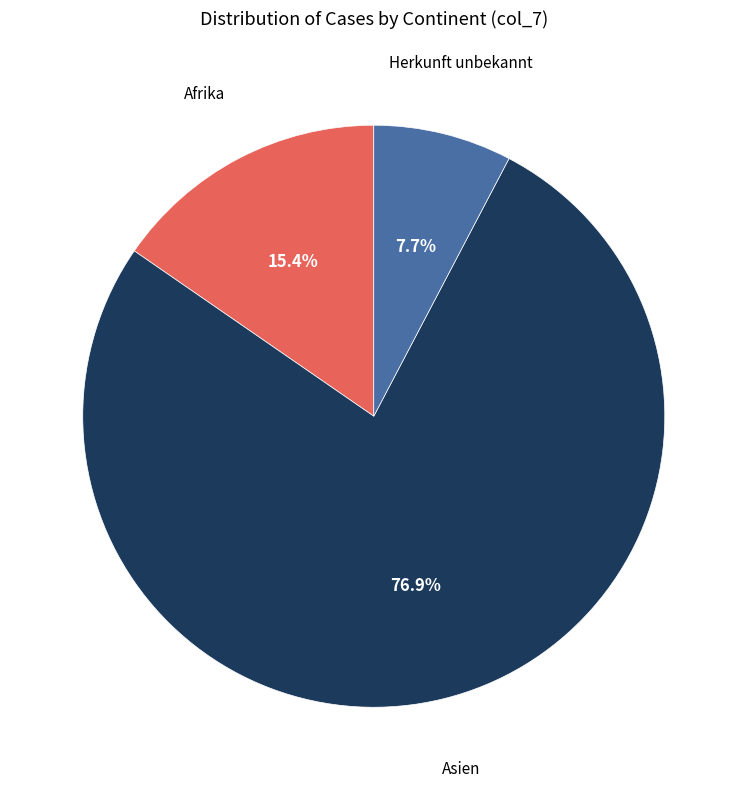

Is there a majority slice in this chart?

Yes